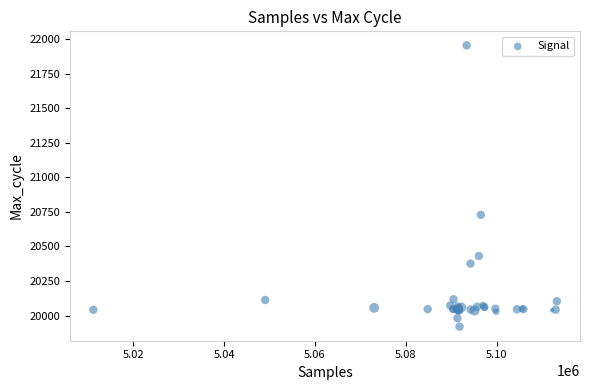

What Y value in the scatter plot is closest to 20937?

20729